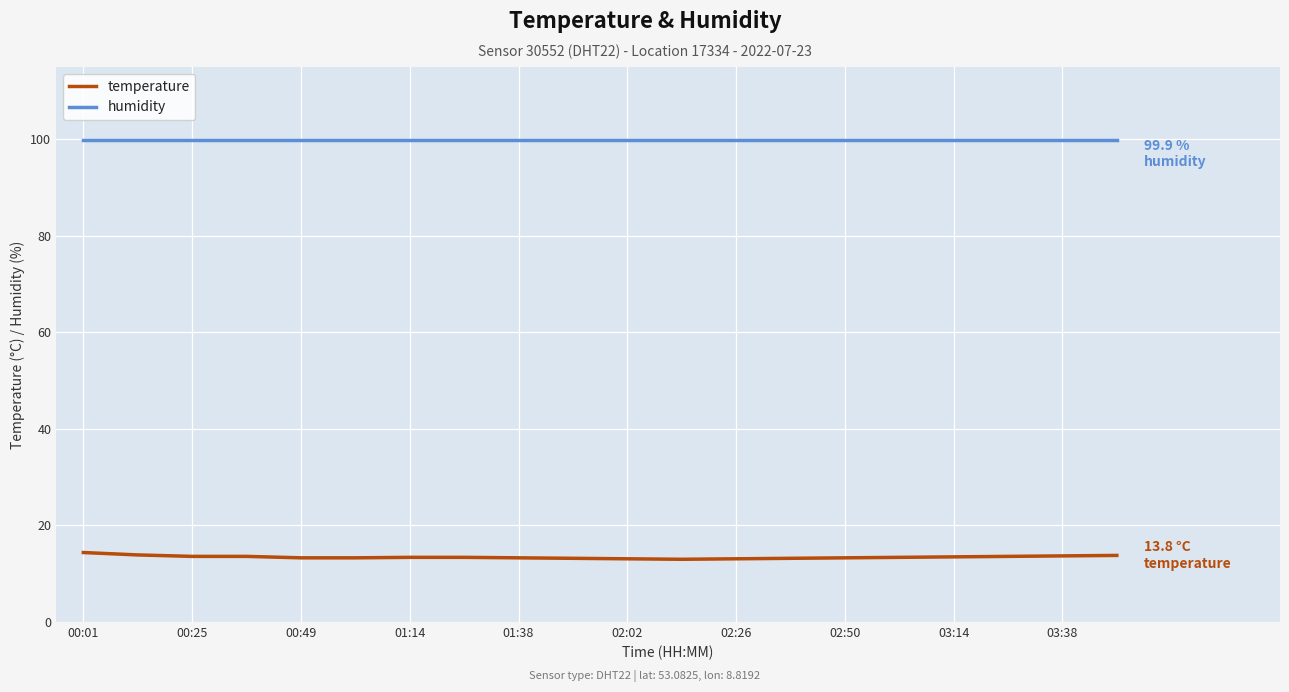

True or false: temperature and humidity intersect in this chart.

False